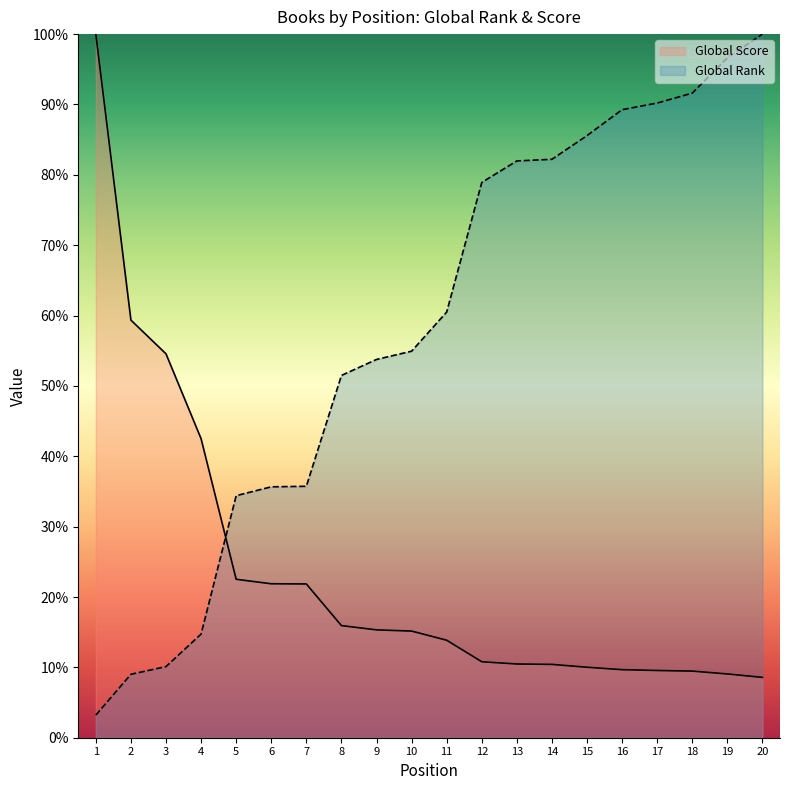

Rank the series by their maximum value, from lowest to highest.

Global Rank, Global Score